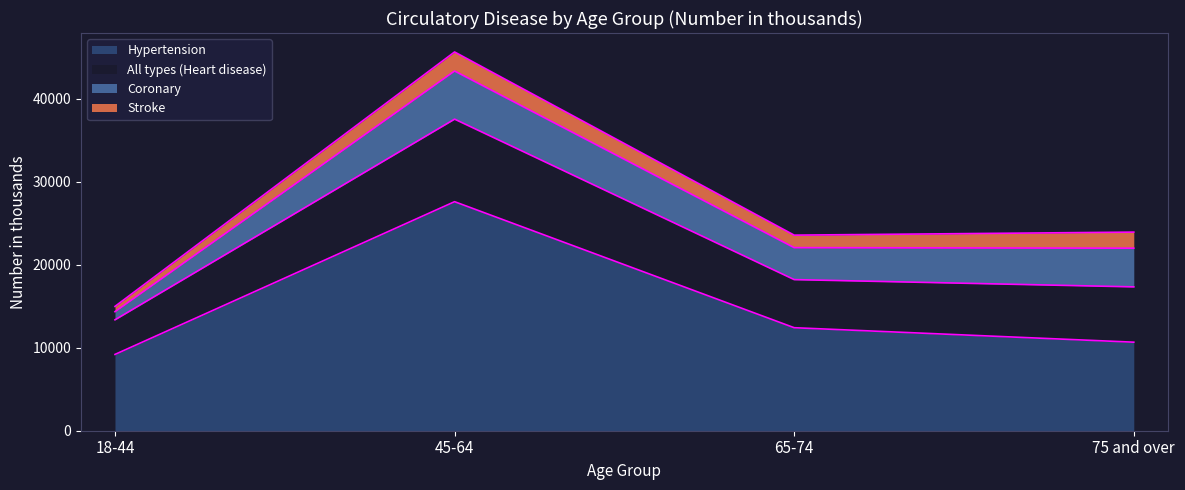

What is the value of the Hypertension point at the 1st from the left?

9187